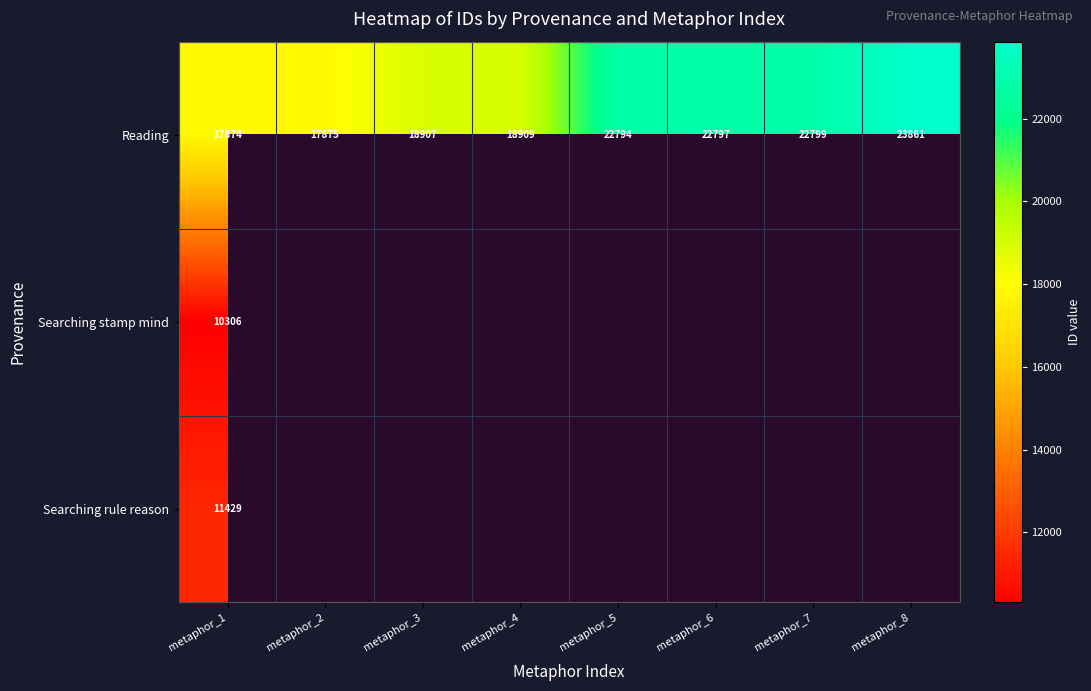

What is the sum of all Reading values?

165816